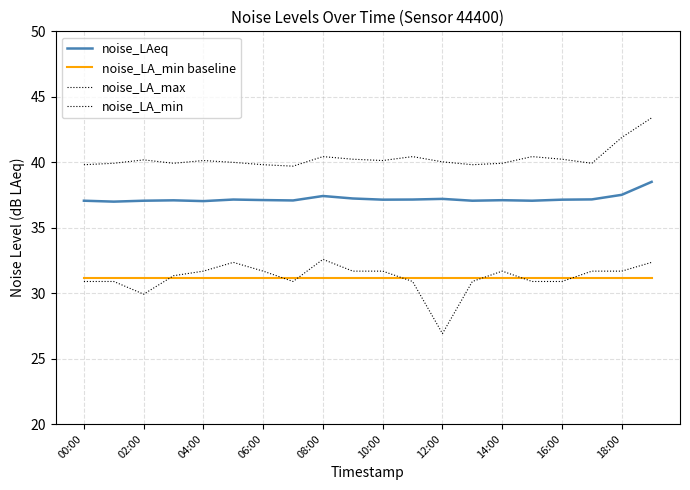

Rank the series by their maximum value, from lowest to highest.

noise_LA_min baseline, noise_LA_min, noise_LAeq, noise_LA_max